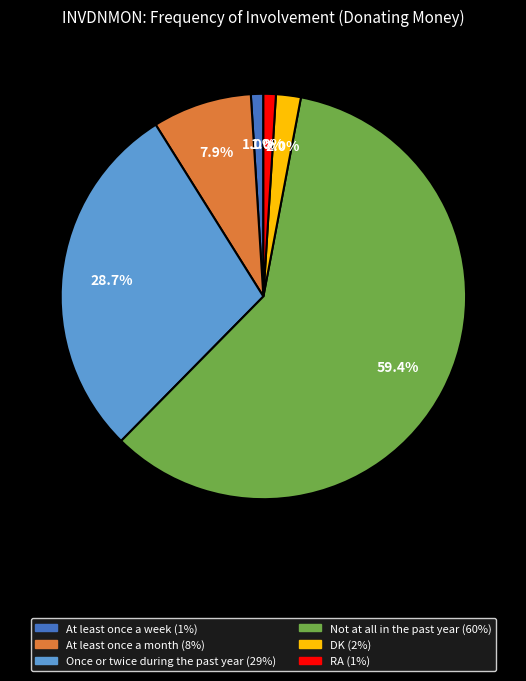

How many slices are in this pie chart?

6